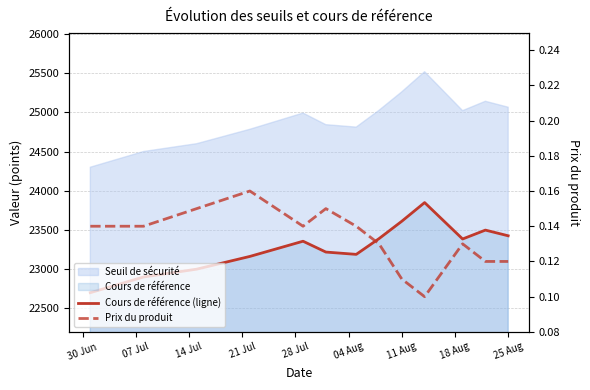

At which category does Cours de référence (ligne) reach its first local peak?

28 Jul